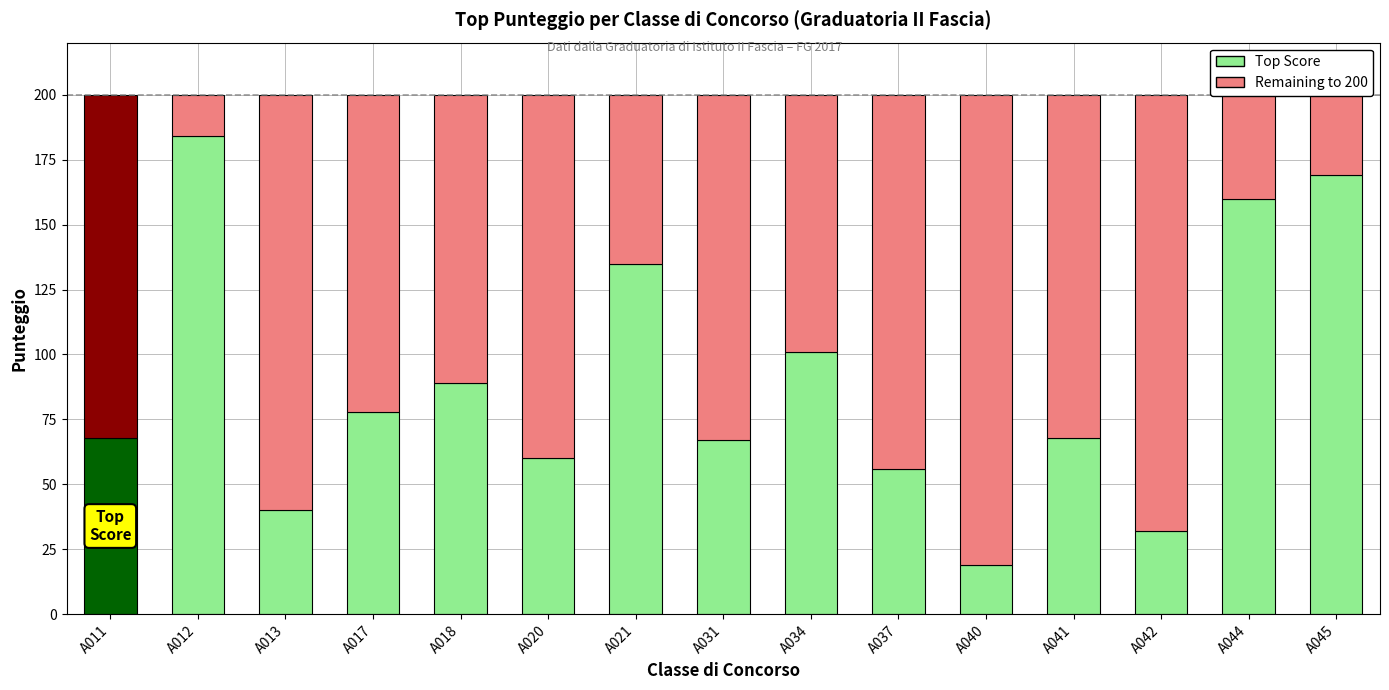

What is the difference between the maximum and minimum values in the Top Score series?

165